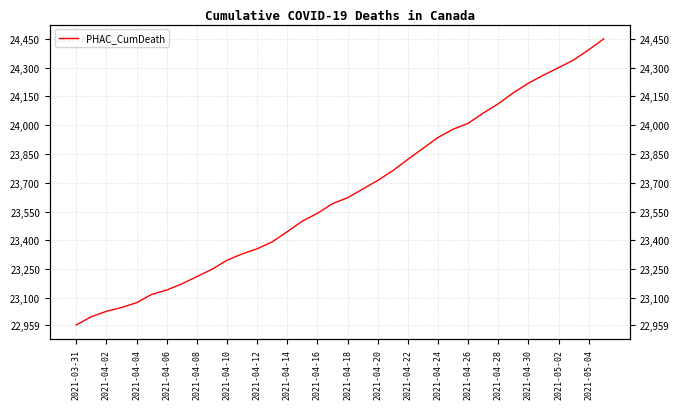

Rank the categories by value from lowest to highest.

2021-03-31, 2021-04-02, 2021-04-04, 2021-04-06, 2021-04-08, 2021-04-10, 2021-04-12, 2021-04-14, 2021-04-16, 2021-04-18, 2021-04-20, 2021-04-22, 2021-04-24, 2021-04-26, 2021-04-28, 2021-04-30, 2021-05-02, 2021-05-04, 18, 19, 20, 21, 22, 23, 24, 25, 26, 27, 28, 29, 30, 31, 32, 33, 34, 35